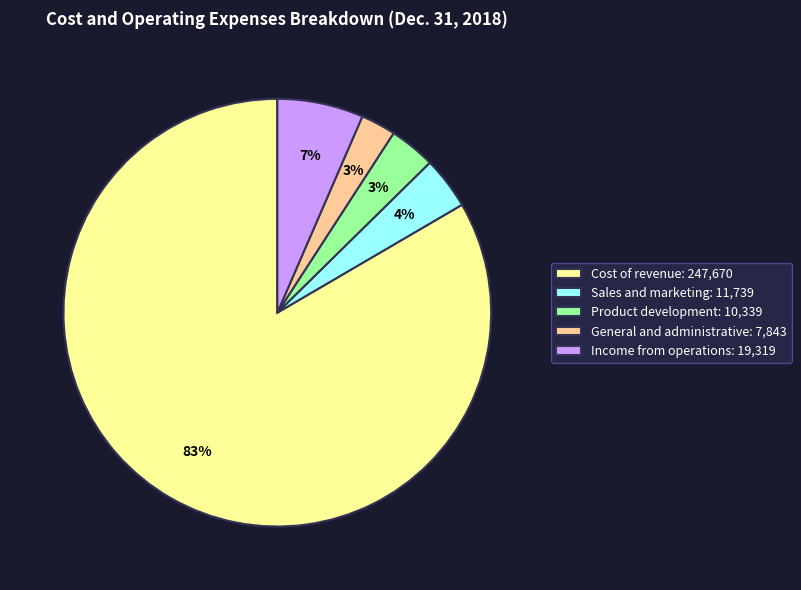

Combined, do General and administrative and Product development account for over 50%?

No